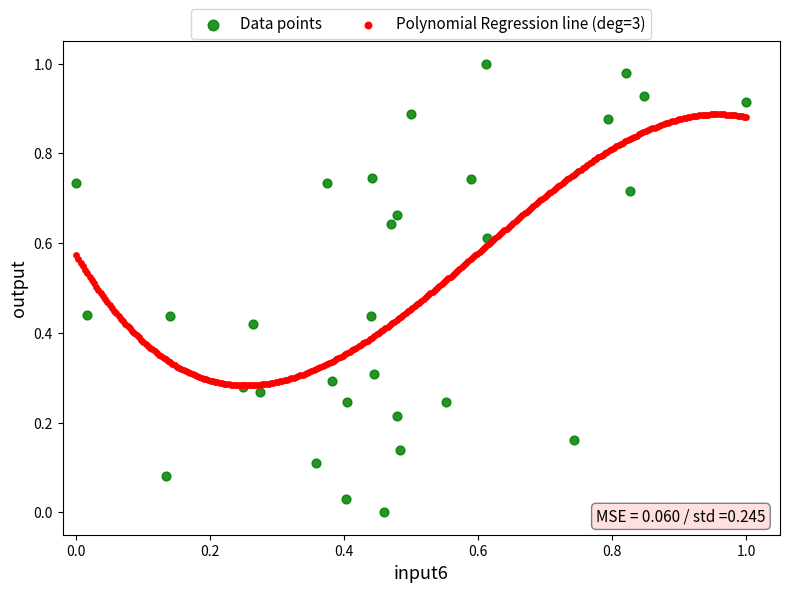

Which series reaches the minimum Y coordinate?

Data points